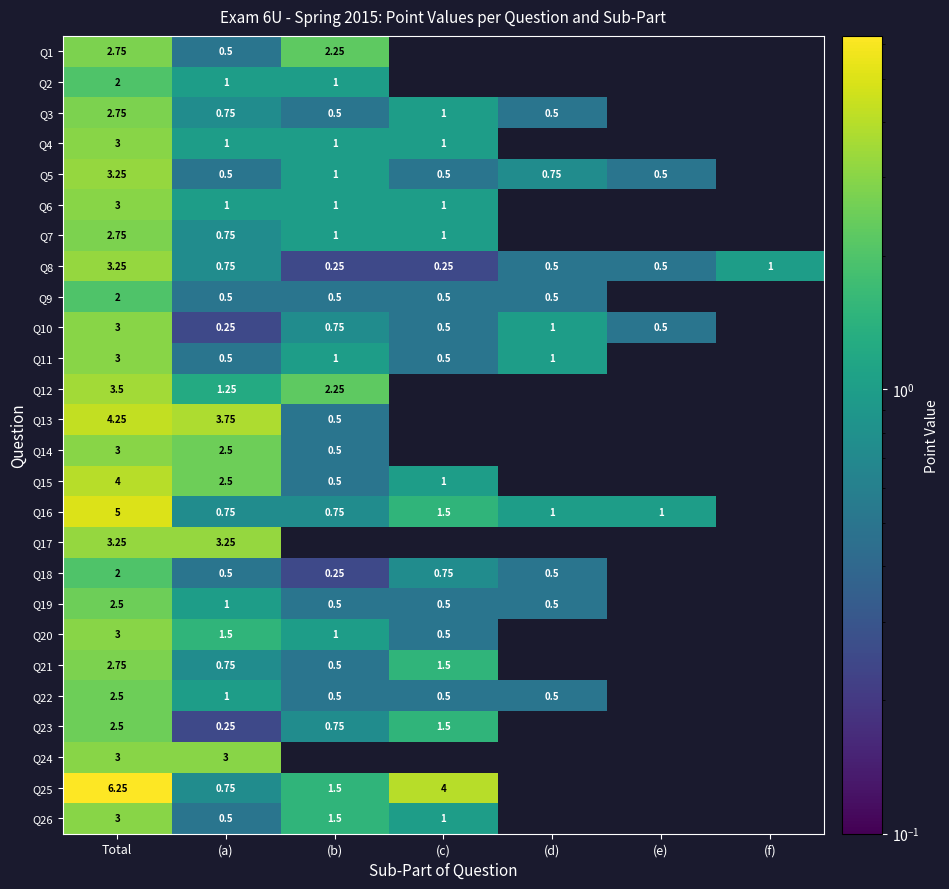

Is the value of Q8 at (e) greater than the value of Q17 at (a)?

No